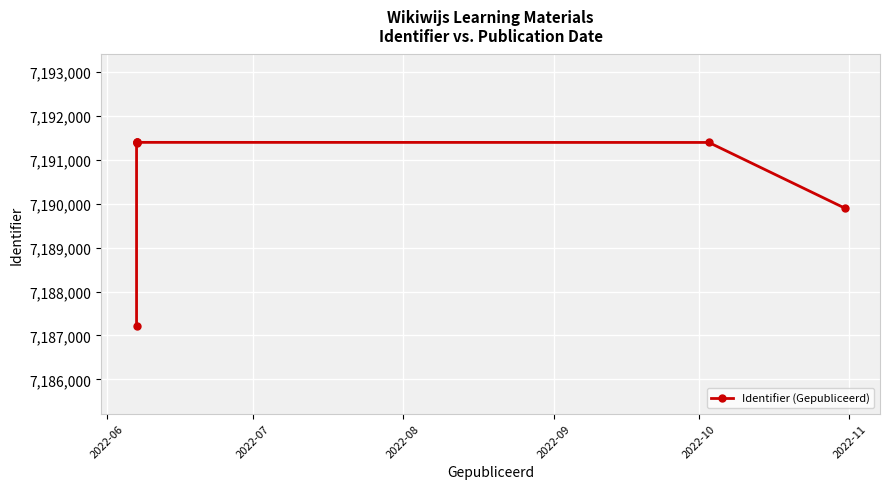

What is the sum of all values?

50334087